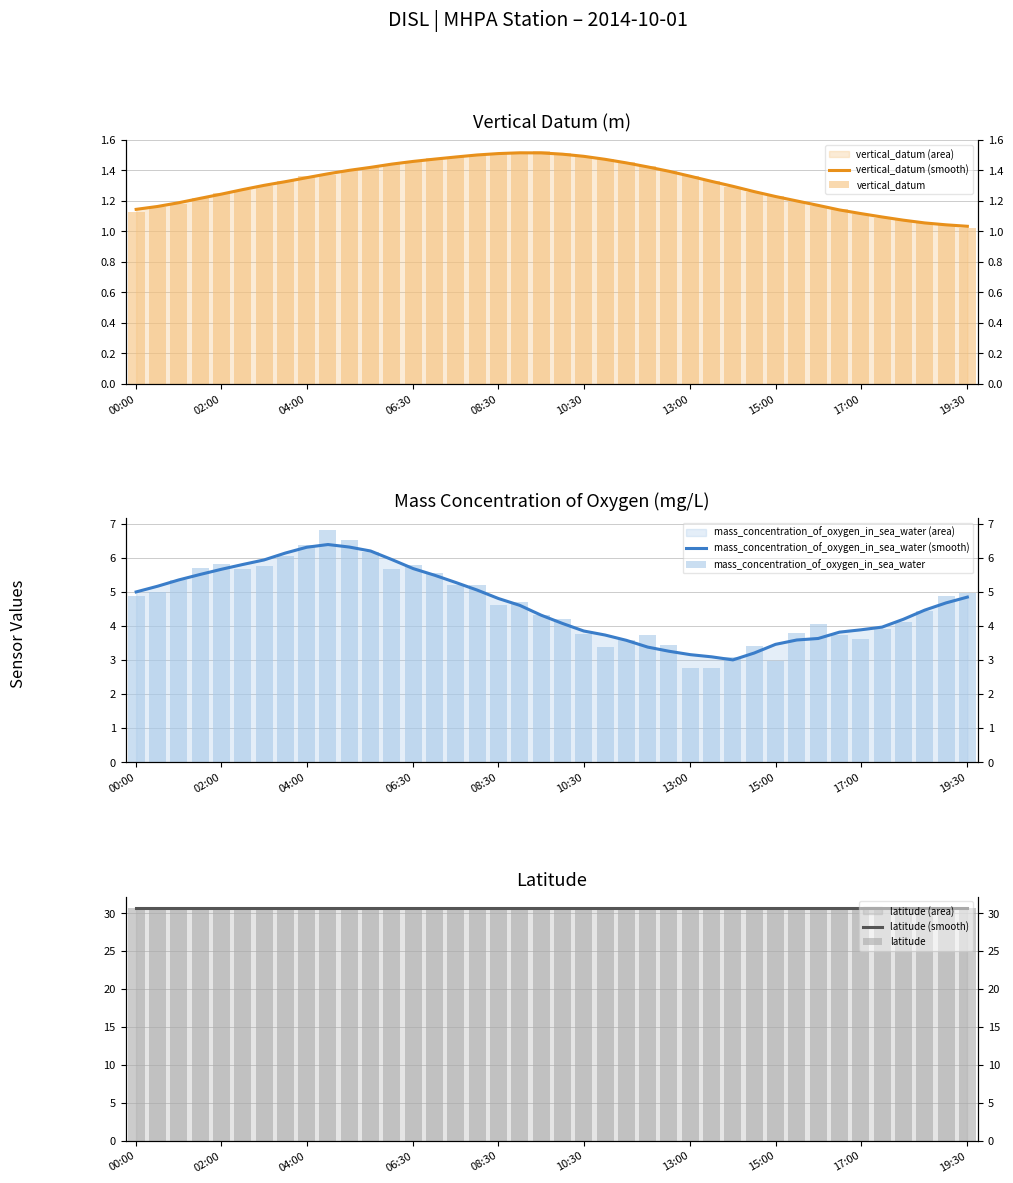

How many data points does each series have?

40